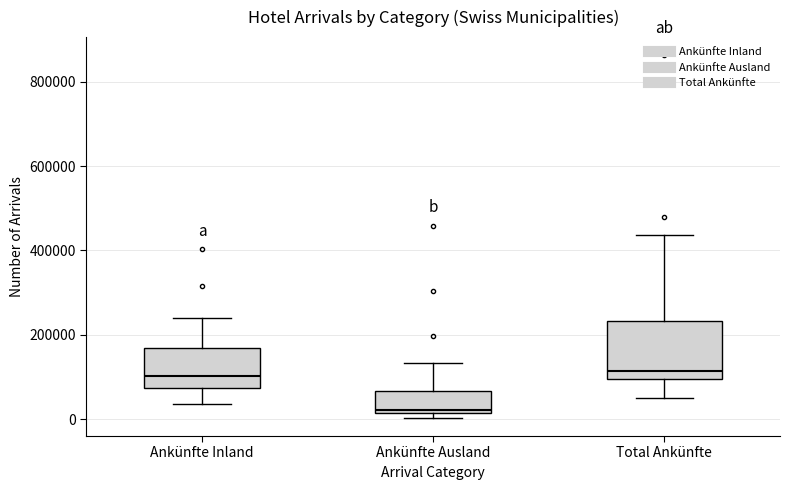

Reading left to right, transcribe this box plot: for each box, give where its median line is, the range the box spans, and where its two whiskers end, as read against the y-axis. The values are not printed on the chart, so give them approximately, as read against the axis.

Ankünfte Inland: median 100000, box 80000 to 160000, whiskers 40000 to 240000
Ankünfte Ausland: median 20000 (just above the box's lower edge), box 20000 to 60000, whiskers 0 to 140000
Total Ankünfte: median 120000, box 100000 to 240000, whiskers 60000 to 440000